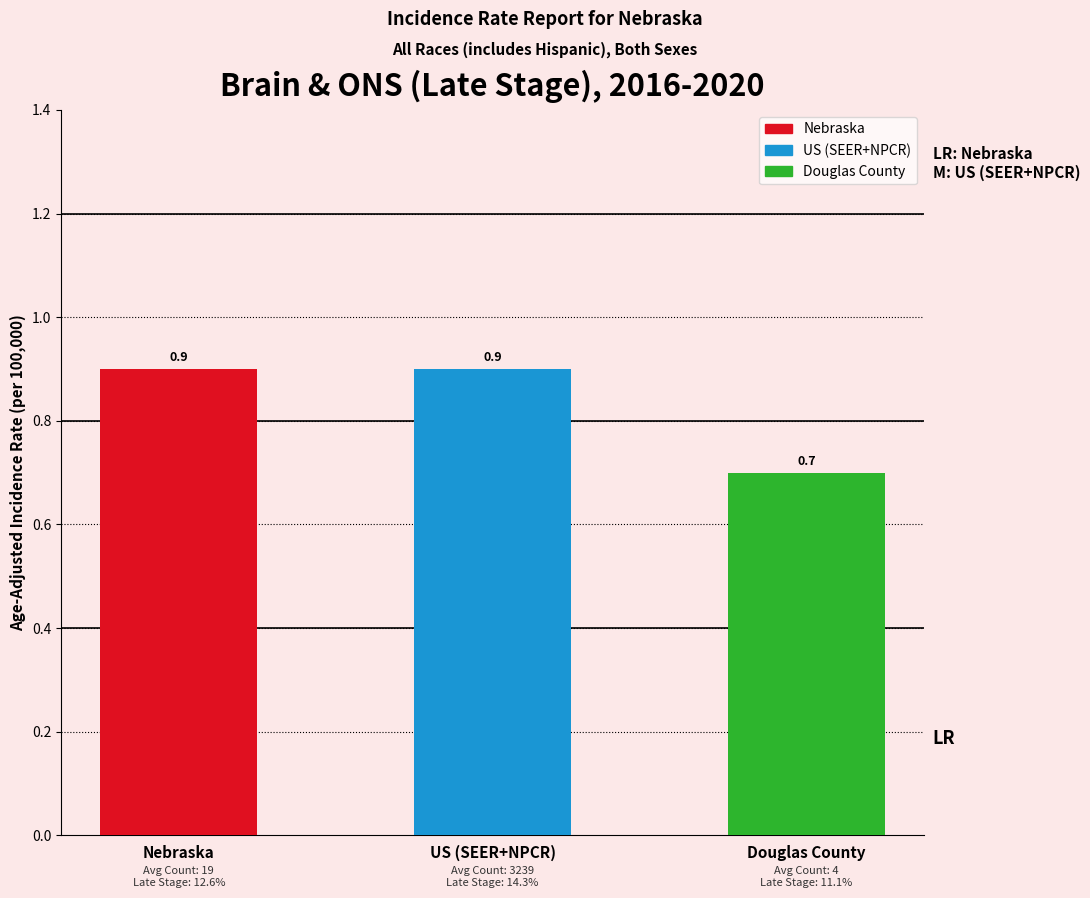

What is the label of the 3rd bar from the left?

Douglas County